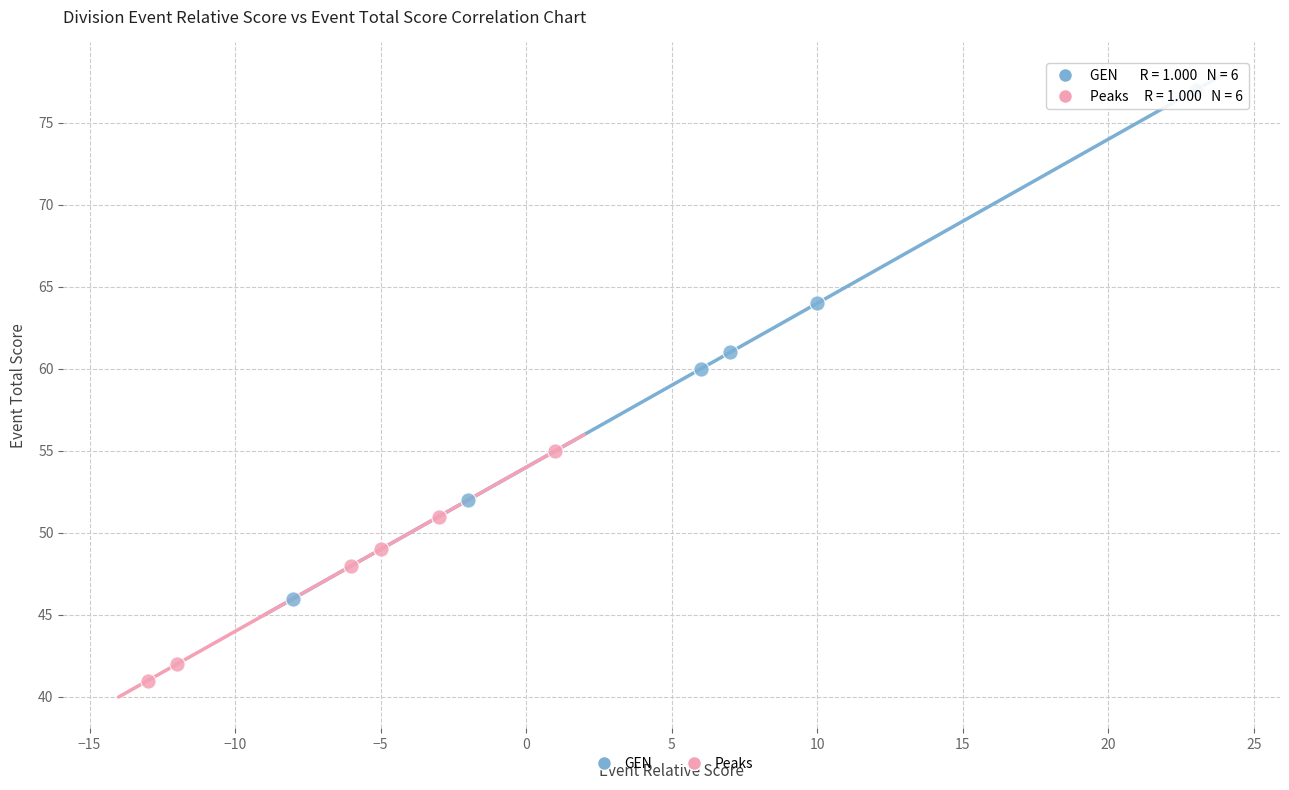

Which series has the largest Y range (max minus min)?

GEN